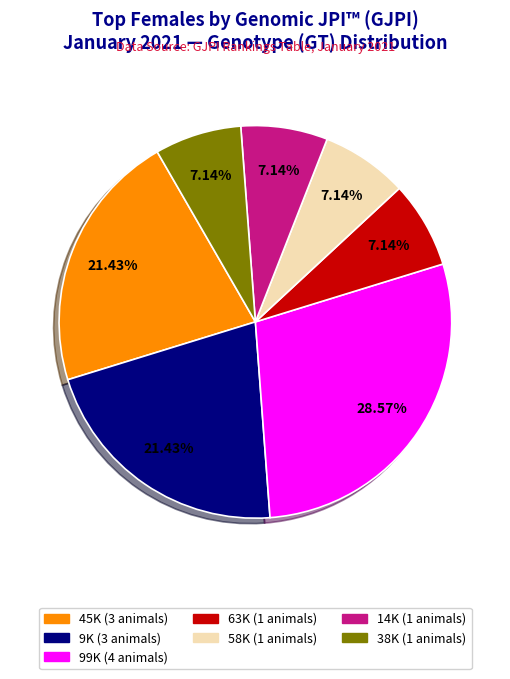

Is there any slice that represents more than half of the pie?

No